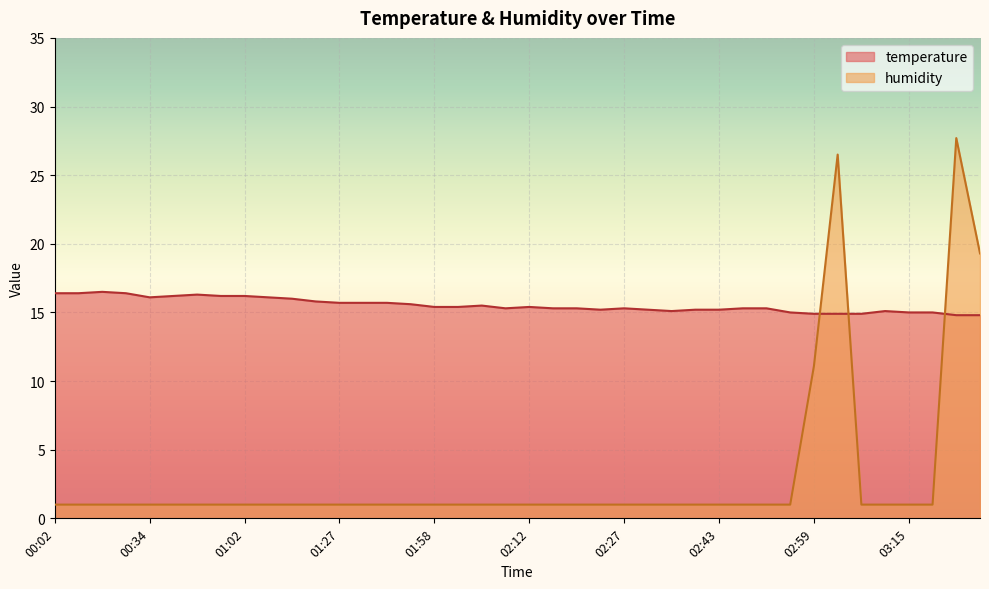

What are all the series names shown in the legend?

temperature, humidity